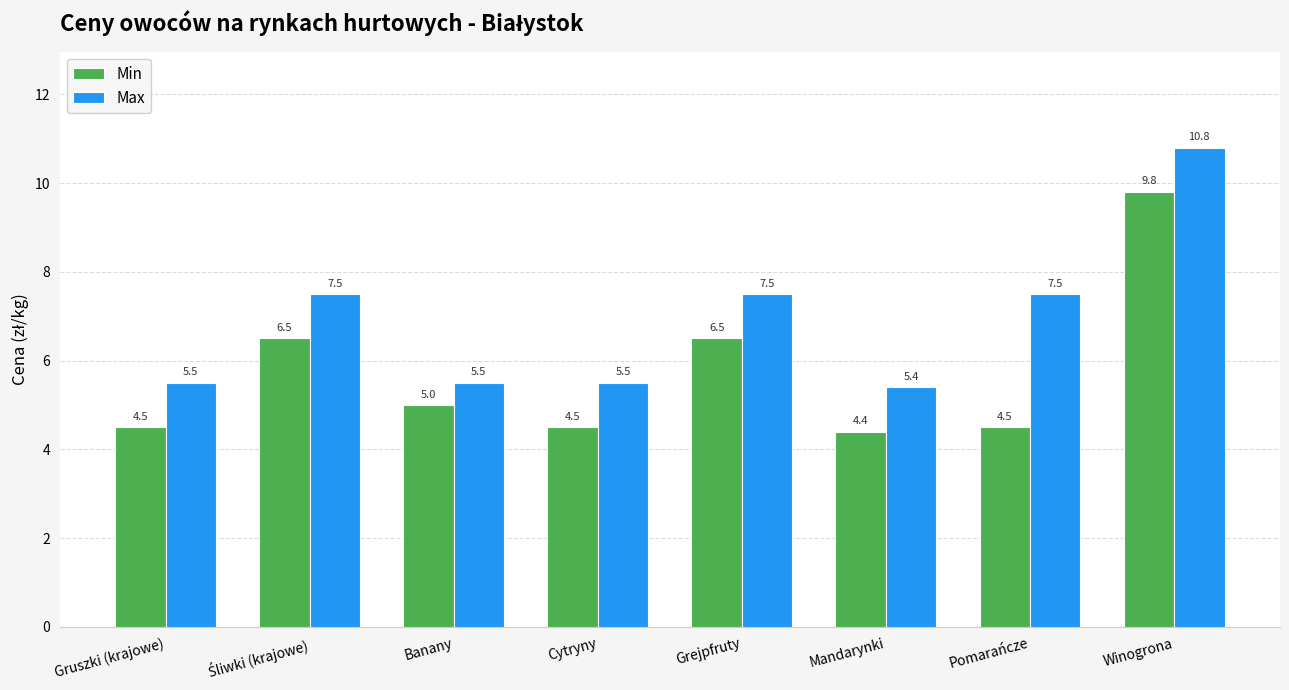

At how many categories does at least one series exceed 6?

4